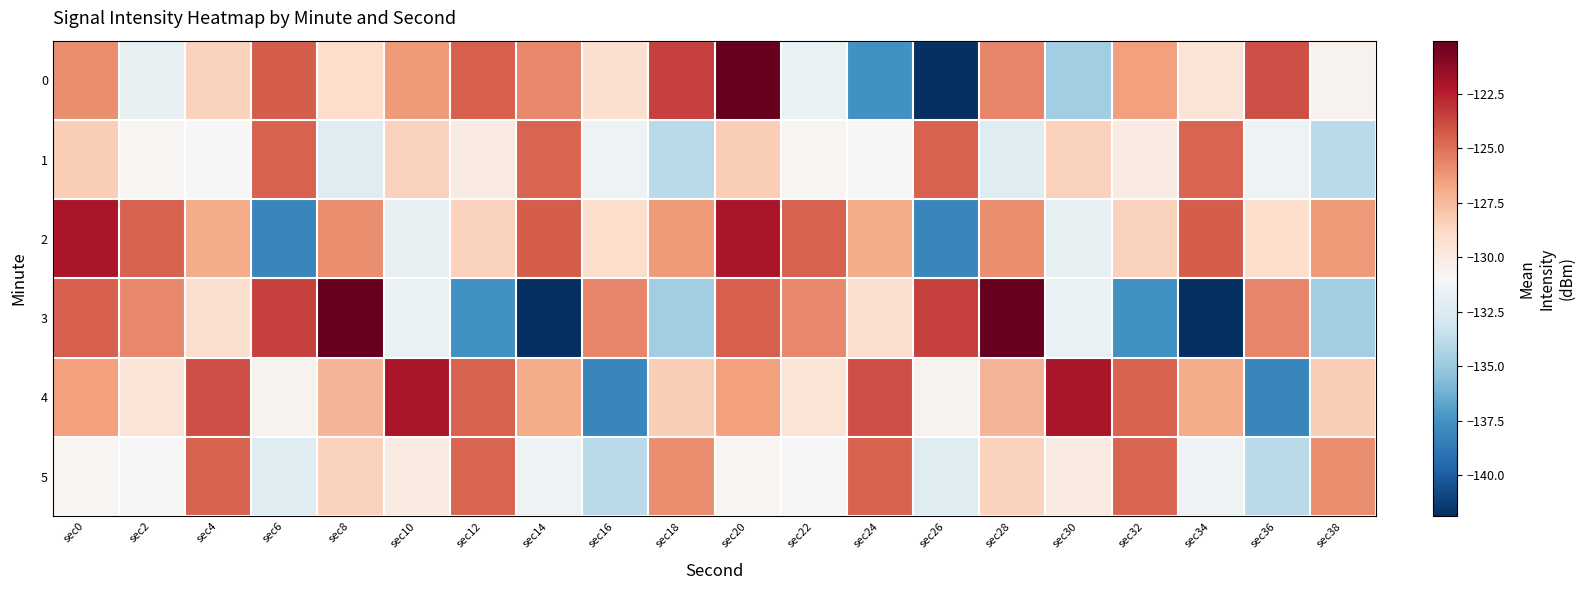

Reading left to right, list all the values displayed in this chart.

0: sec0=-125.9	sec2=-131.8	sec4=-128.5	sec6=-124.4	sec8=-129.1	sec10=-126.3	sec12=-124.5	sec14=-125.7	sec16=-129.3	sec18=-123.5	sec20=-120.1	sec22=-131.7	sec24=-137.6	sec26=-141.9	sec28=-125.6	sec30=-134.8	sec32=-126.5	sec34=-129.5	sec36=-124.0	sec38=-130.6
1: sec0=-128.3	sec2=-130.8	sec4=-131.0	sec6=-124.5	sec8=-132.3	sec10=-128.4	sec12=-130.0	sec14=-124.6	sec16=-131.5	sec18=-133.9	sec20=-128.3	sec22=-130.8	sec24=-131.0	sec26=-124.5	sec28=-132.3	sec30=-128.4	sec32=-130.0	sec34=-124.6	sec36=-131.5	sec38=-133.9
2: sec0=-122.0	sec2=-124.6	sec4=-126.9	sec6=-138.1	sec8=-125.9	sec10=-131.8	sec12=-128.5	sec14=-124.4	sec16=-129.1	sec18=-126.3	sec20=-122.0	sec22=-124.6	sec24=-126.9	sec26=-138.1	sec28=-125.9	sec30=-131.8	sec32=-128.5	sec34=-124.4	sec36=-129.1	sec38=-126.3
3: sec0=-124.5	sec2=-125.7	sec4=-129.3	sec6=-123.5	sec8=-120.1	sec10=-131.7	sec12=-137.6	sec14=-141.9	sec16=-125.6	sec18=-134.8	sec20=-124.5	sec22=-125.7	sec24=-129.3	sec26=-123.5	sec28=-120.1	sec30=-131.7	sec32=-137.6	sec34=-141.9	sec36=-125.6	sec38=-134.8
4: sec0=-126.5	sec2=-129.5	sec4=-124.0	sec6=-130.6	sec8=-127.2	sec10=-122.0	sec12=-124.6	sec14=-126.9	sec16=-138.1	sec18=-128.3	sec20=-126.5	sec22=-129.5	sec24=-124.0	sec26=-130.6	sec28=-127.2	sec30=-122.0	sec32=-124.6	sec34=-126.9	sec36=-138.1	sec38=-128.3
5: sec0=-130.8	sec2=-131.0	sec4=-124.5	sec6=-132.3	sec8=-128.4	sec10=-130.0	sec12=-124.6	sec14=-131.5	sec16=-133.9	sec18=-125.9	sec20=-130.8	sec22=-131.0	sec24=-124.5	sec26=-132.3	sec28=-128.4	sec30=-130.0	sec32=-124.6	sec34=-131.5	sec36=-133.9	sec38=-125.9